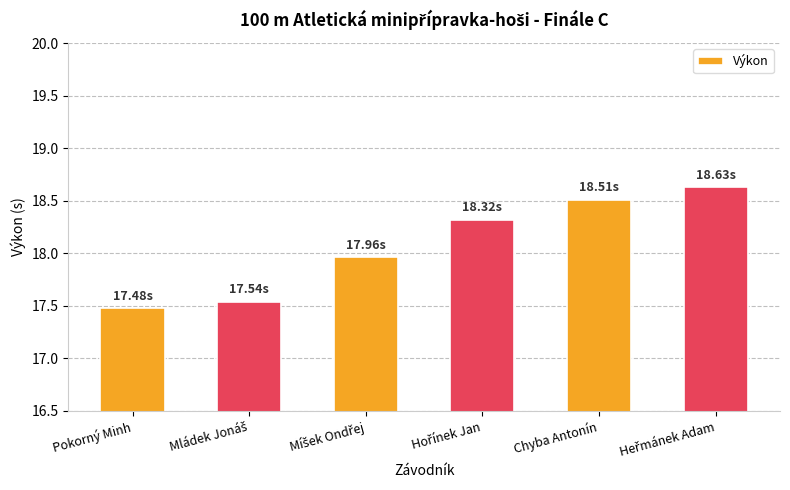

Count the number of values greater than 18.

3